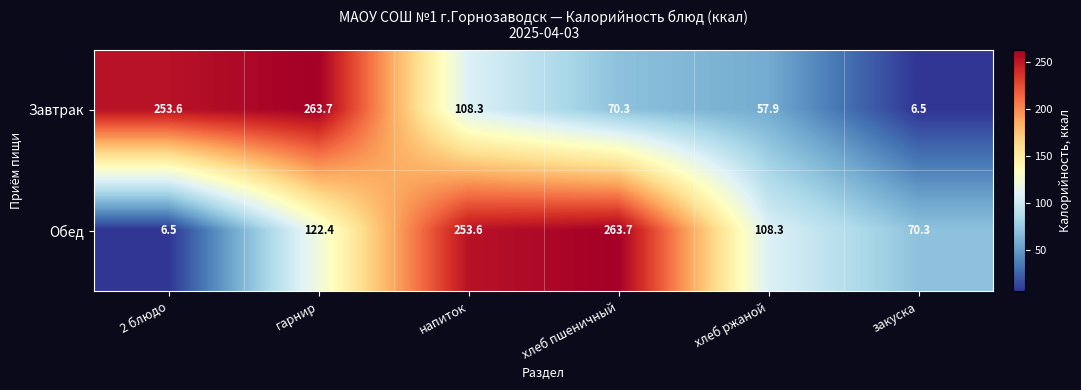

Reading left to right, what are all the values shown in this chart?

Завтрак: 253.6	263.7	108.3	70.3	57.9	6.5
Обед: 6.5	122.4	253.6	263.7	108.3	70.3